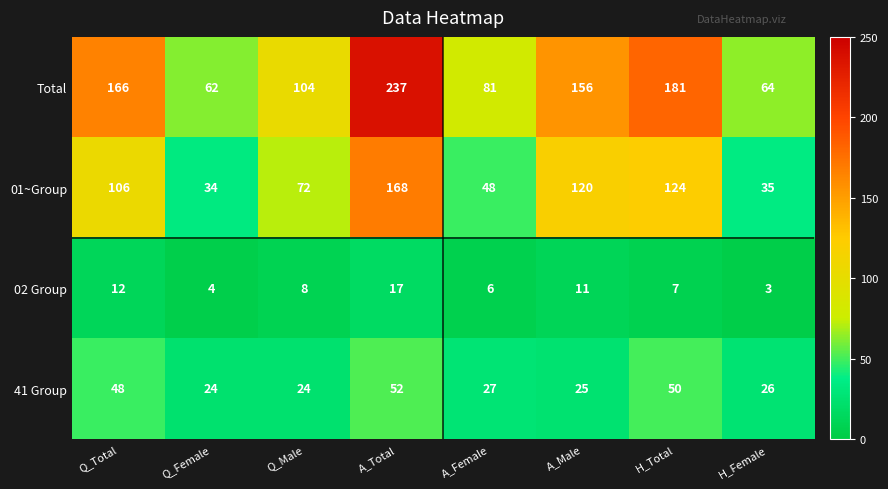

What is the total value across all series at H_Total?

362